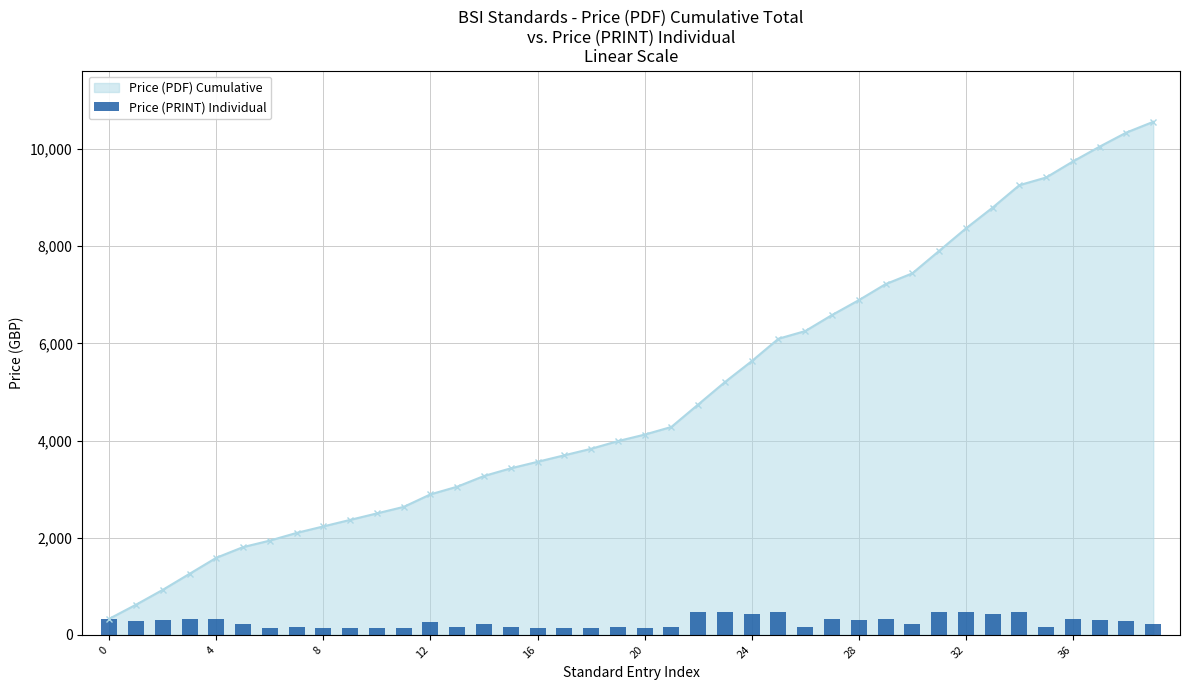

What is the highest value of the Price (PDF) Cumulative series?

10562